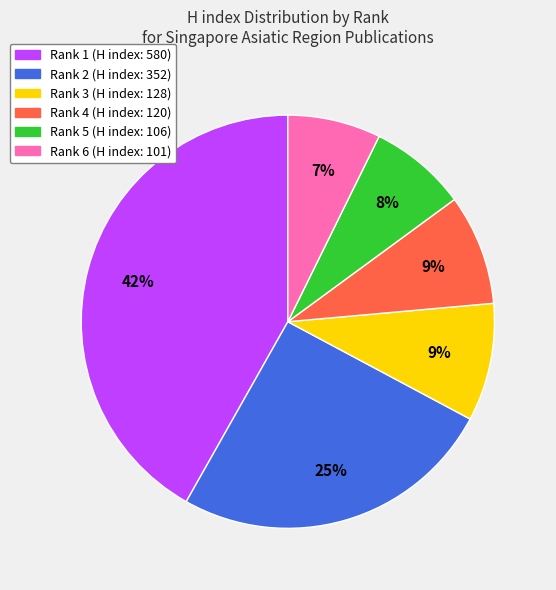

What is the largest slice in the pie chart?

Rank 1